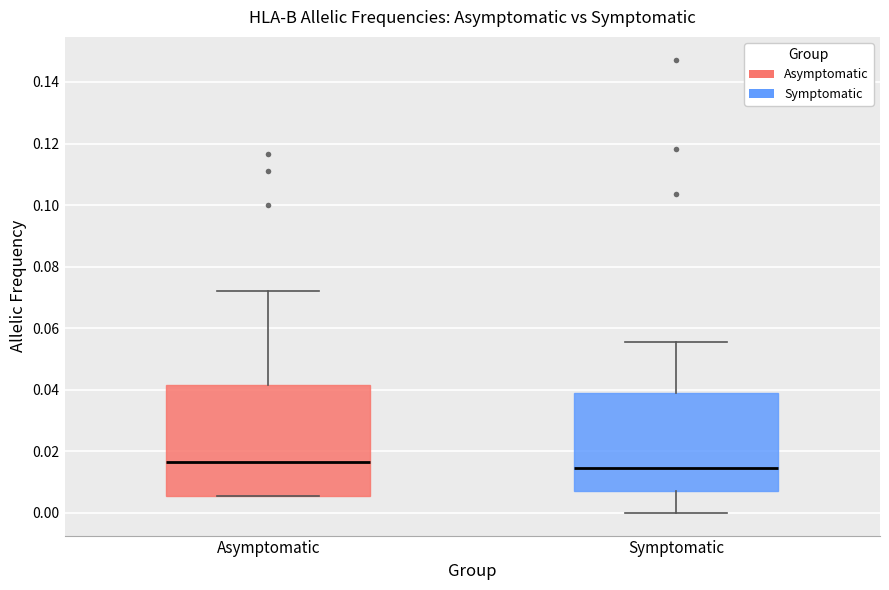

Reading left to right, read every box against the y-axis: the position of its median line, the range the box covers, and the ends of its whiskers. The values are not printed on the chart, so give them approximately, as read against the axis.

Asymptomatic: median 0.016, box 0.006 to 0.042, whiskers 0.006 to 0.072
Symptomatic: median 0.014, box 0.008 to 0.040, whiskers 0.000 to 0.056